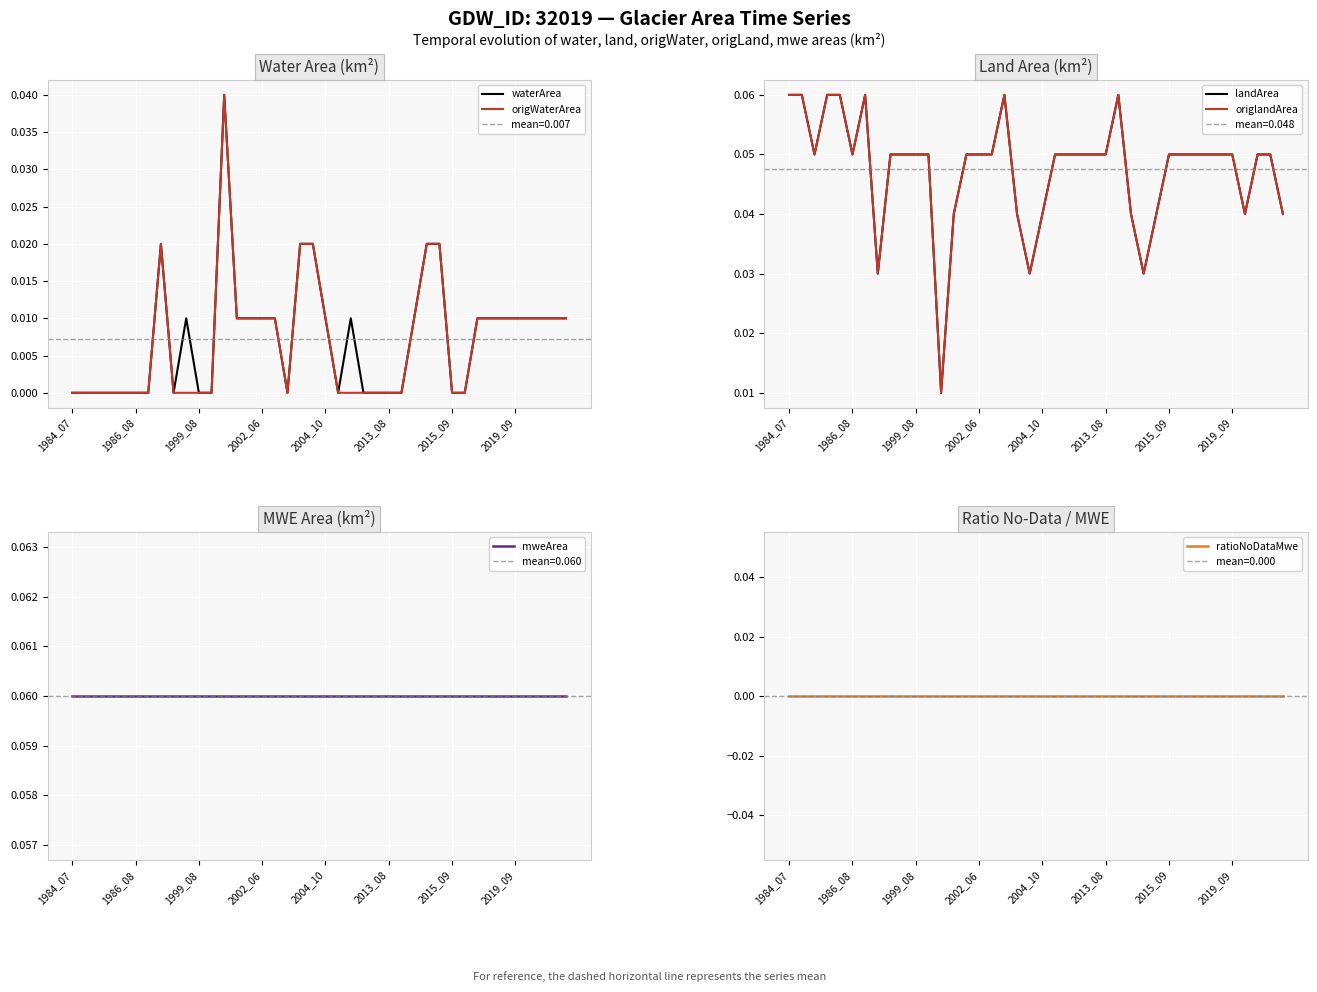

Is it true that mweArea equals 0.1 at 39?

True